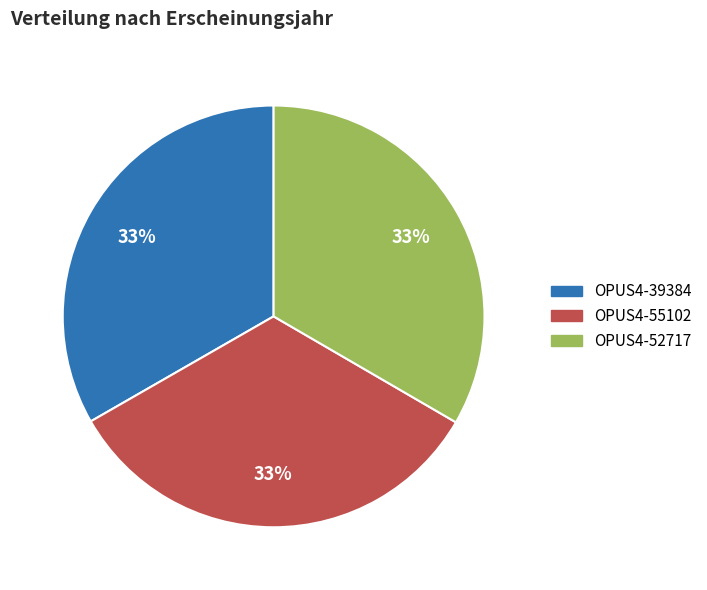

What is the ratio of the value at OPUS4-39384 to the value at OPUS4-52717?

1.0